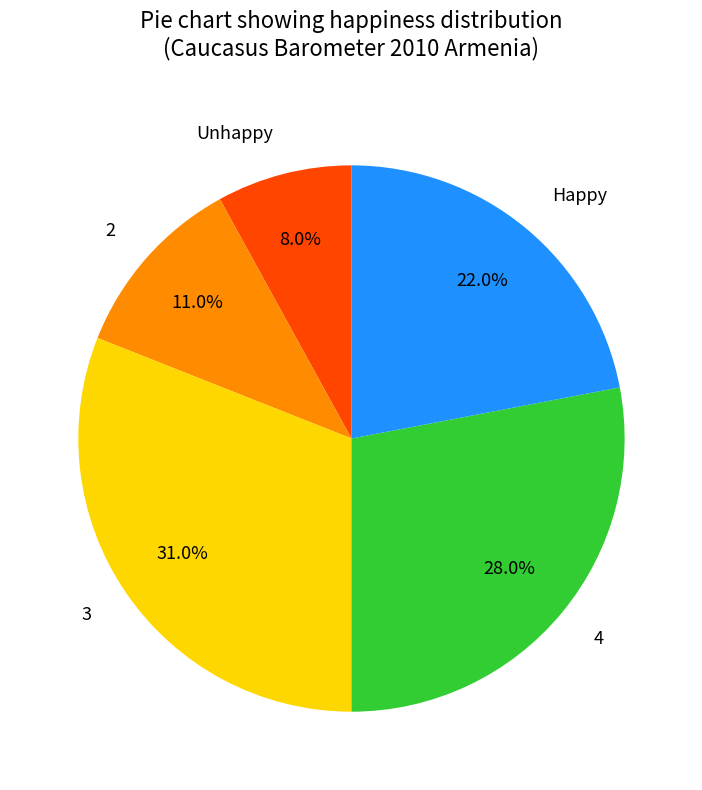

True or false: 3 accounts for 31% of the total.

True